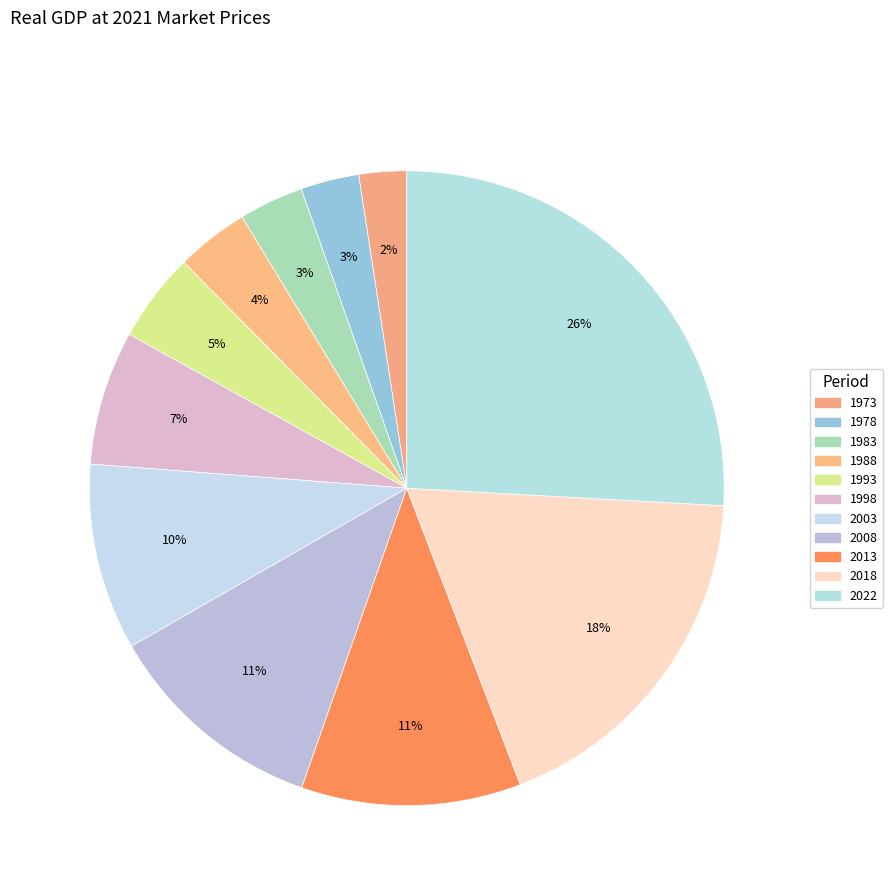

How many slices are in this pie chart?

11